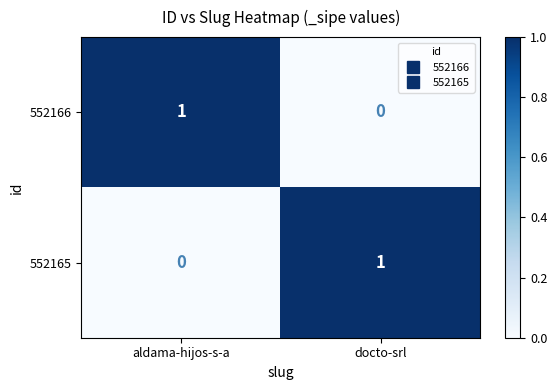

Reading left to right, transcribe all the data shown in this chart.

552166: aldama-hijos-s-a=1	docto-srl=0
552165: aldama-hijos-s-a=0	docto-srl=1